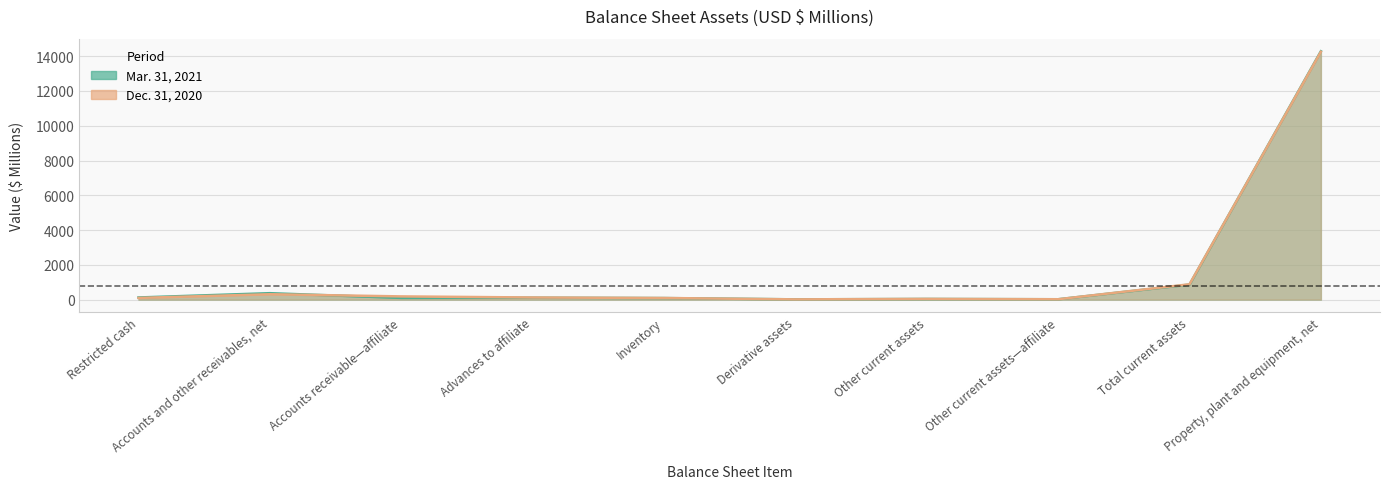

True or false: Dec. 31, 2020 and Mar. 31, 2021 cross at least once.

True